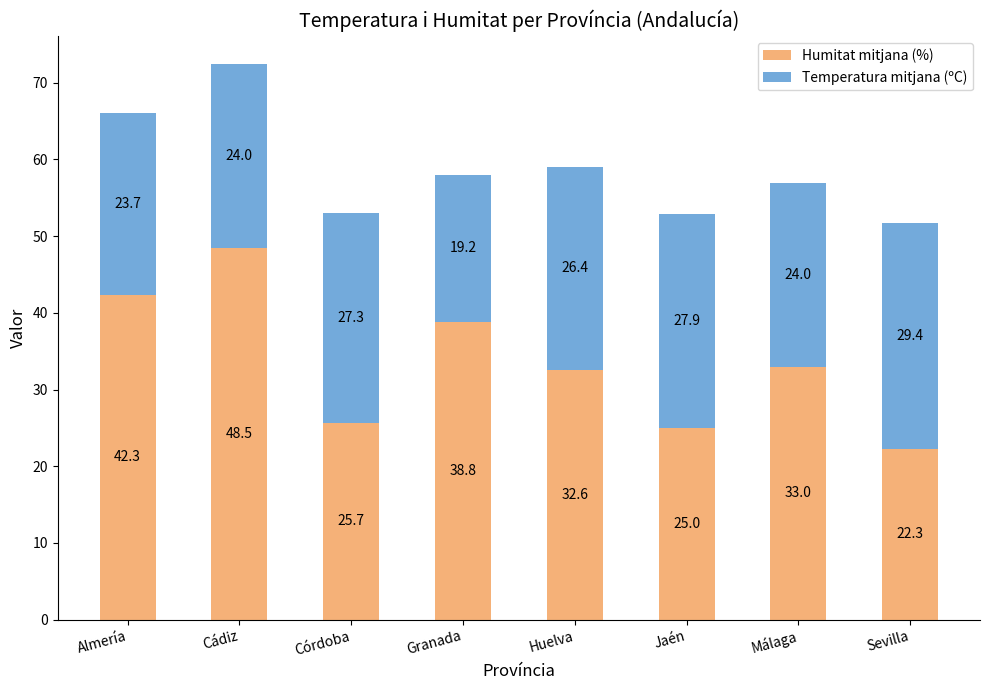

What is the average value of the Humitat mitjana (%) series?

33.5